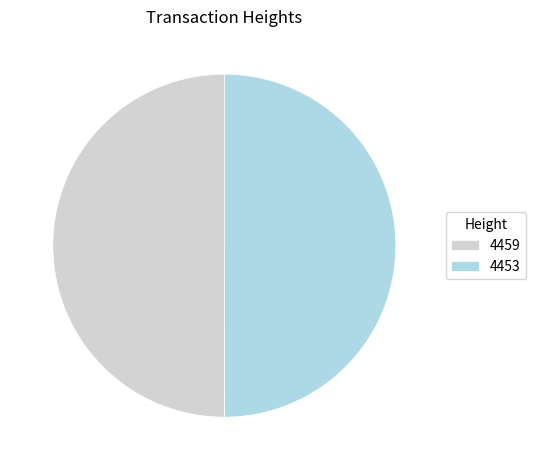

Do 4459 and 4453 together represent more than half of the pie?

Yes